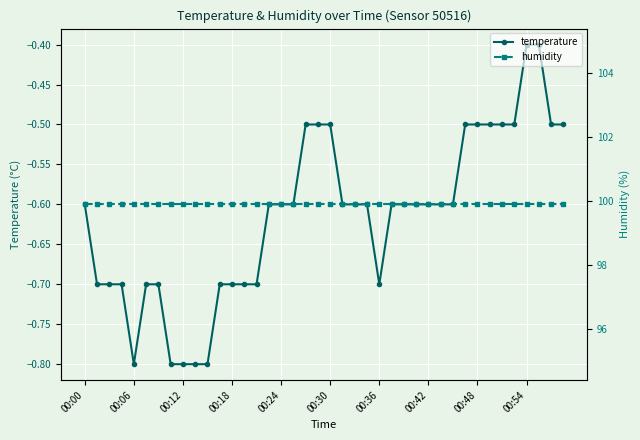

True or false: temperature and humidity cross at least once.

False